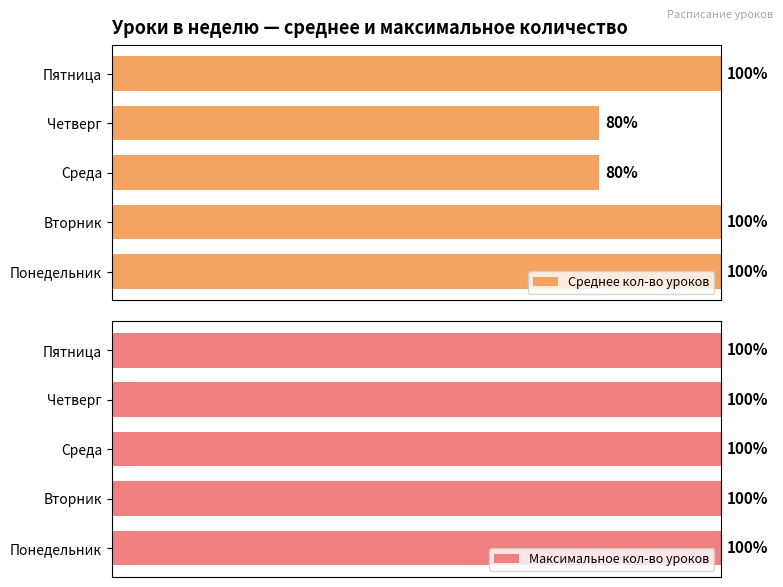

At how many categories does at least one series exceed 20?

5